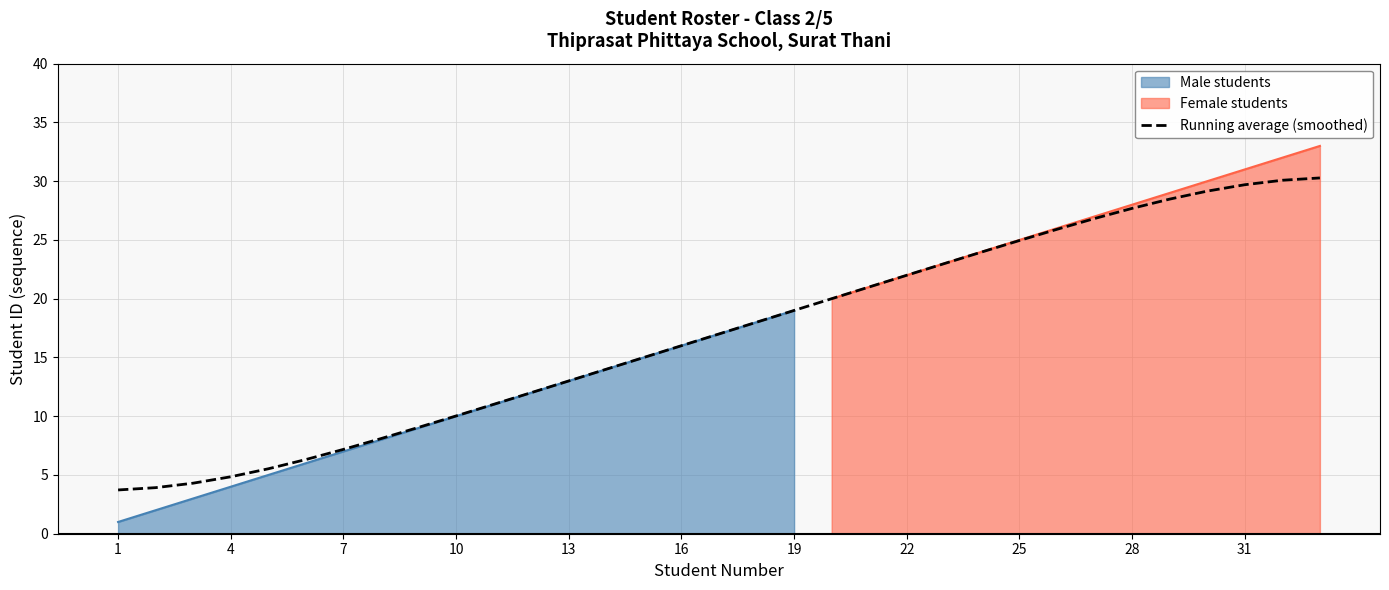

Is it true that Running average (smoothed) equals 6.8 at 4?

False